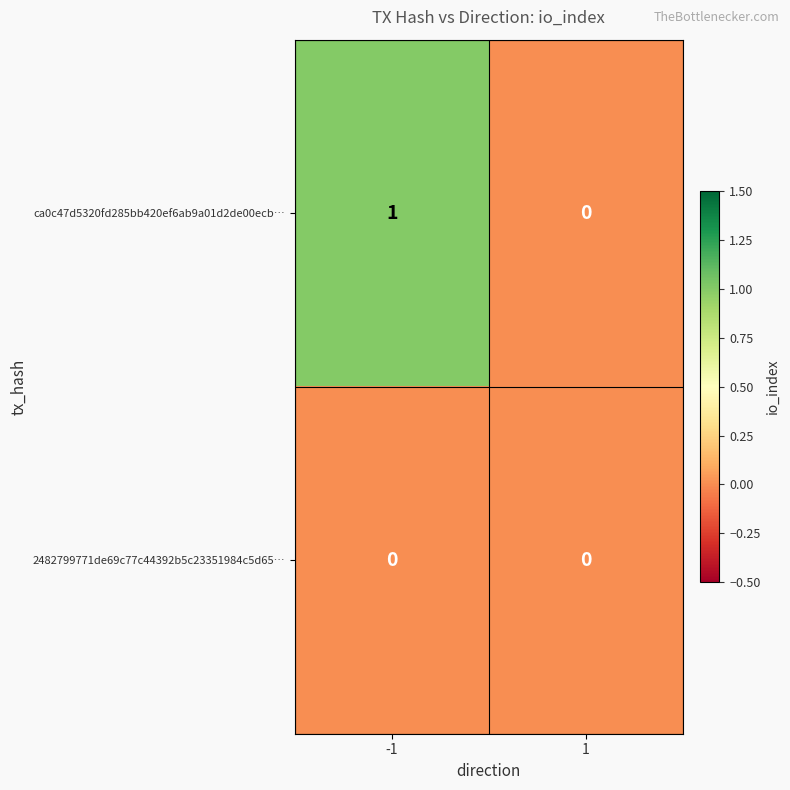

Which series has the largest total across all categories?

ca0c47d5320fd285bb420ef6ab9a01d2de00ecb…